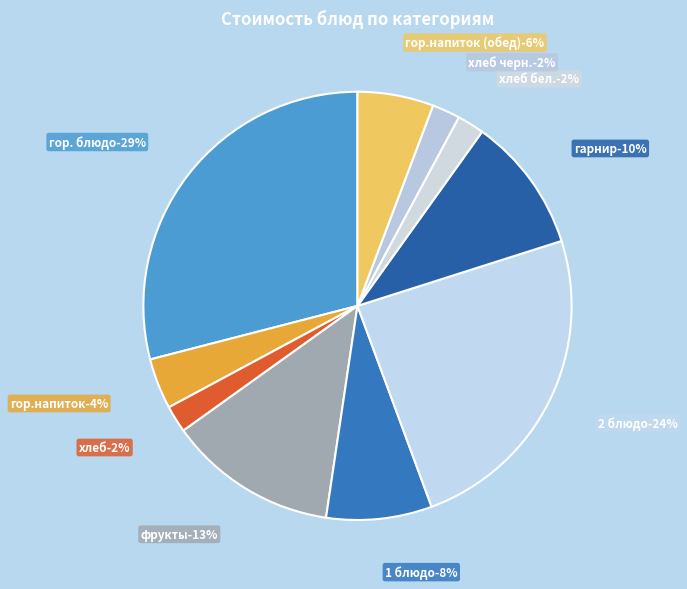

Is there any slice that represents more than half of the pie?

No